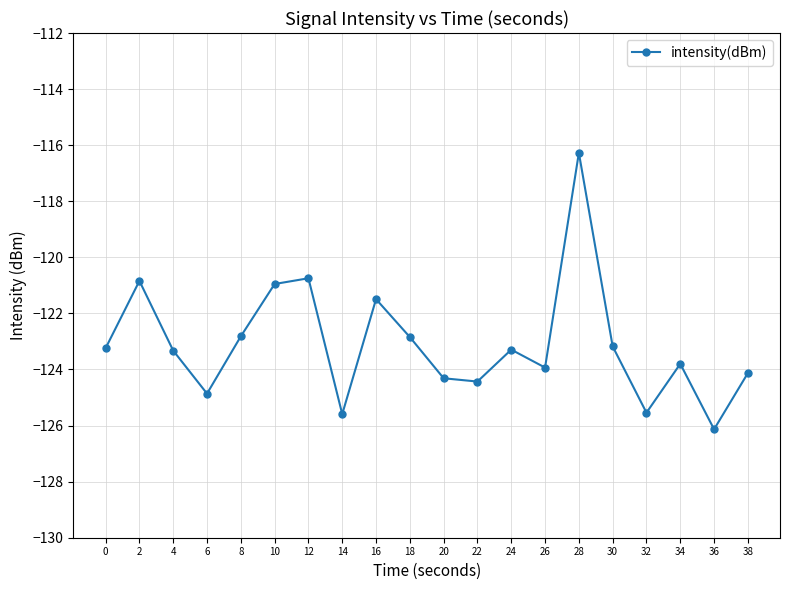

What is the minimum value shown in the chart?

-126.1